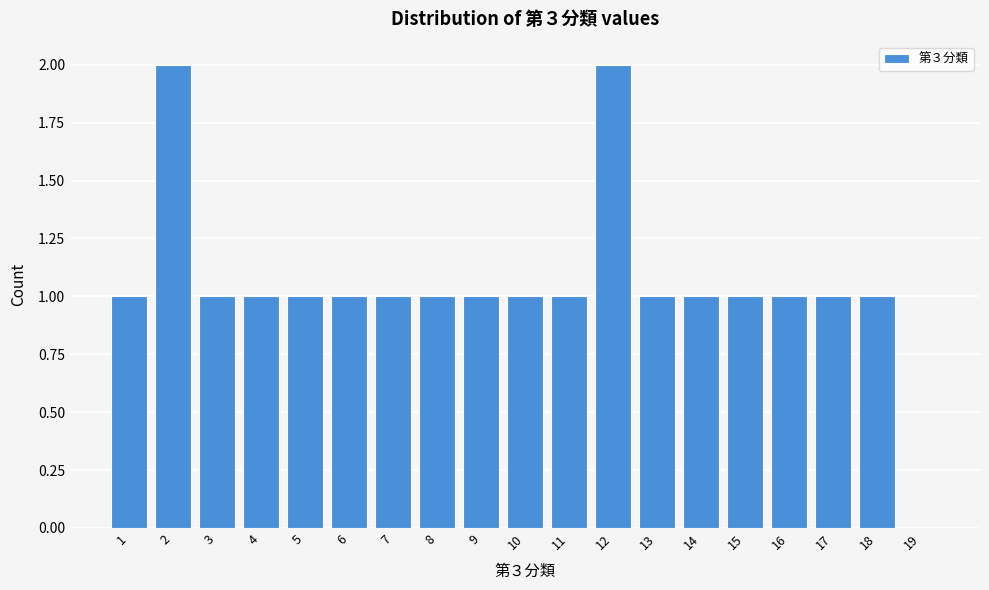

Reading left to right, list all the values displayed in this chart.

1=1	2=2	3=1	4=1	5=1	6=1	7=1	8=1	9=1	10=1	11=1	12=2	13=1	14=1	15=1	16=1	17=1	18=1	19=0